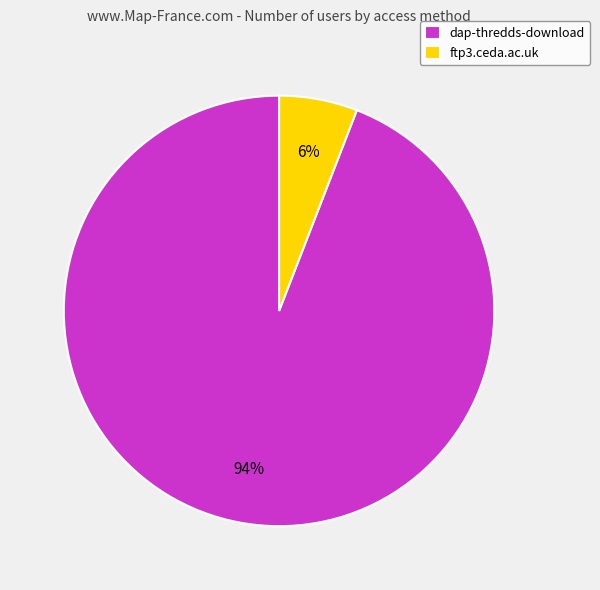

To the nearest percent, what portion does dap-thredds-download represent?

94%